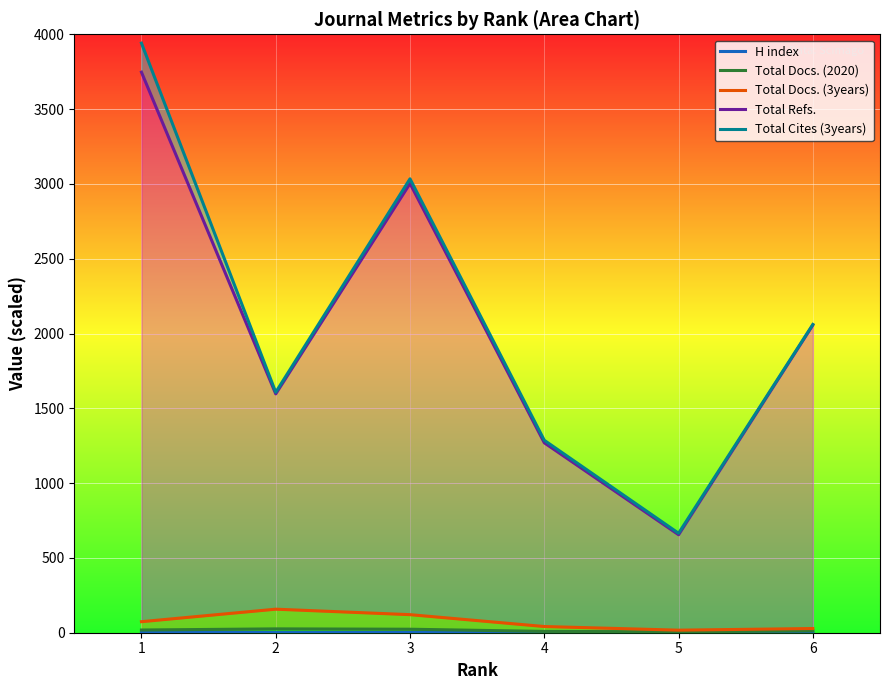

What is the difference between the second highest and second lowest values in the H index series?

0.7